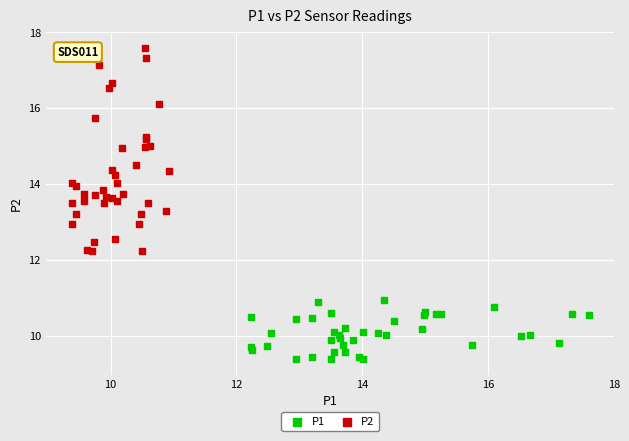

Which series reaches the minimum Y coordinate?

P1